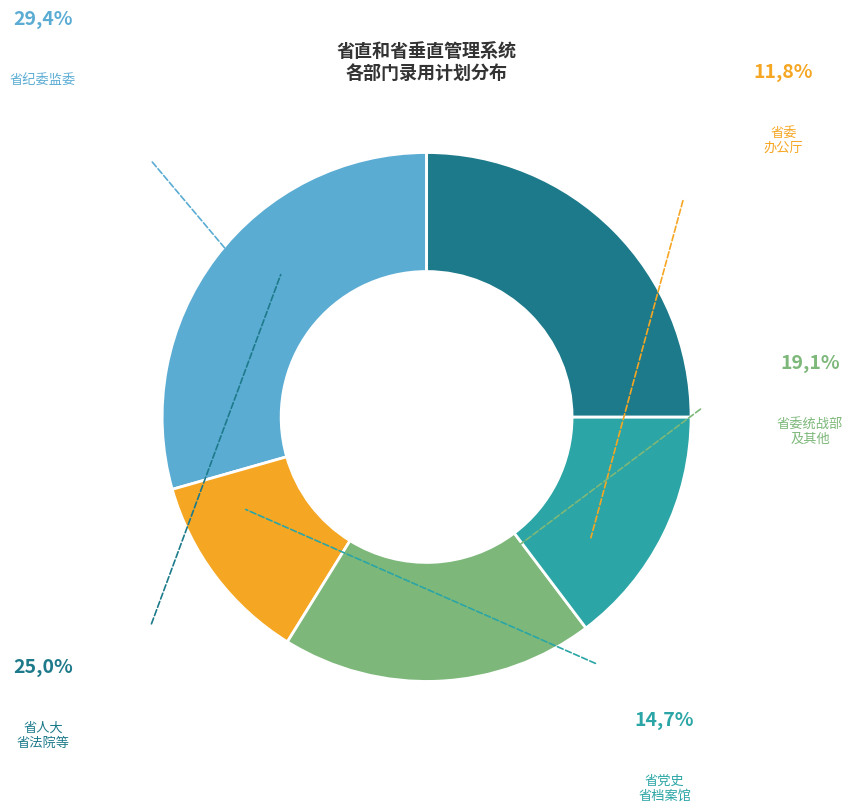

Does any single category account for the majority?

No